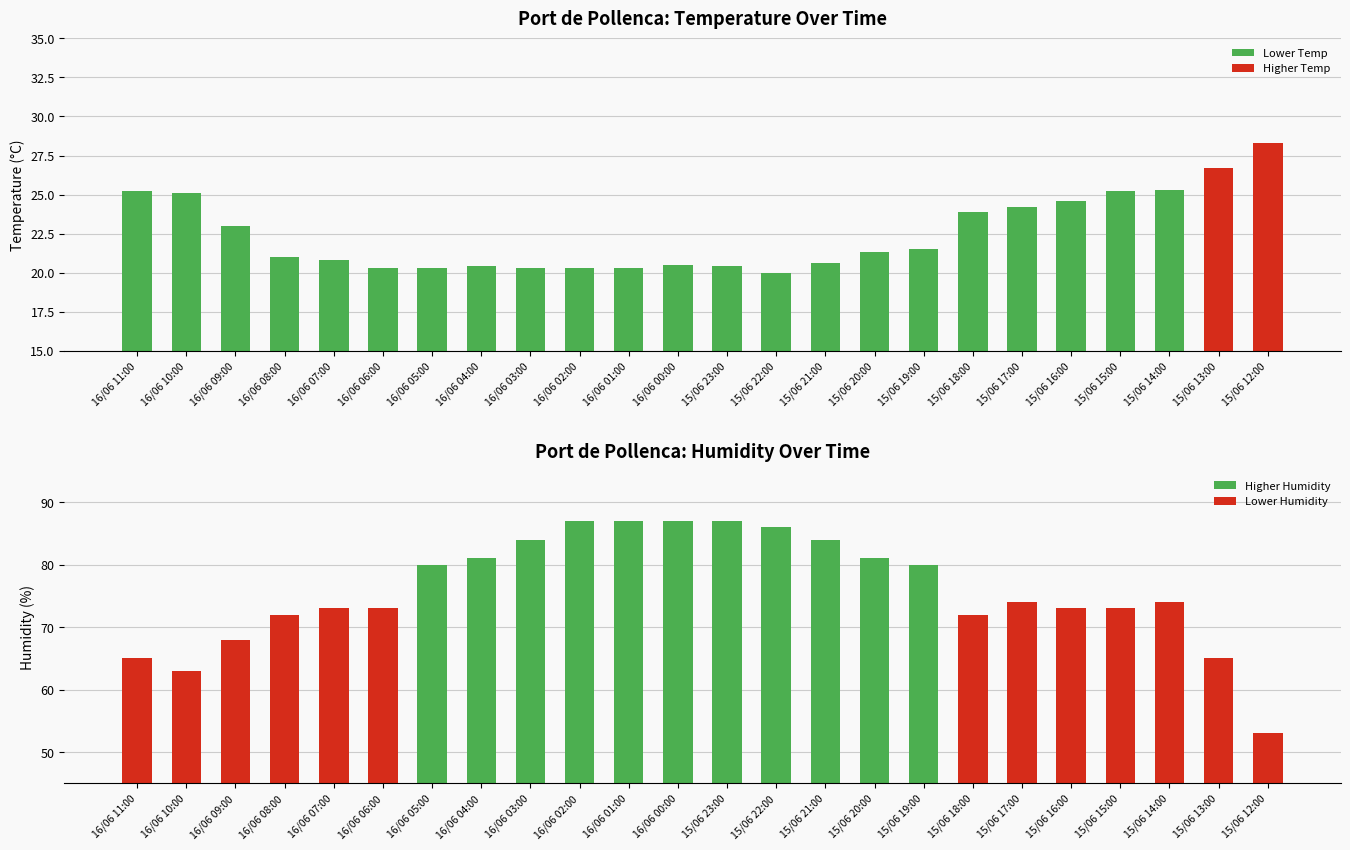

Between 15/06 22:00 and 16/06 08:00, which is larger?

16/06 08:00